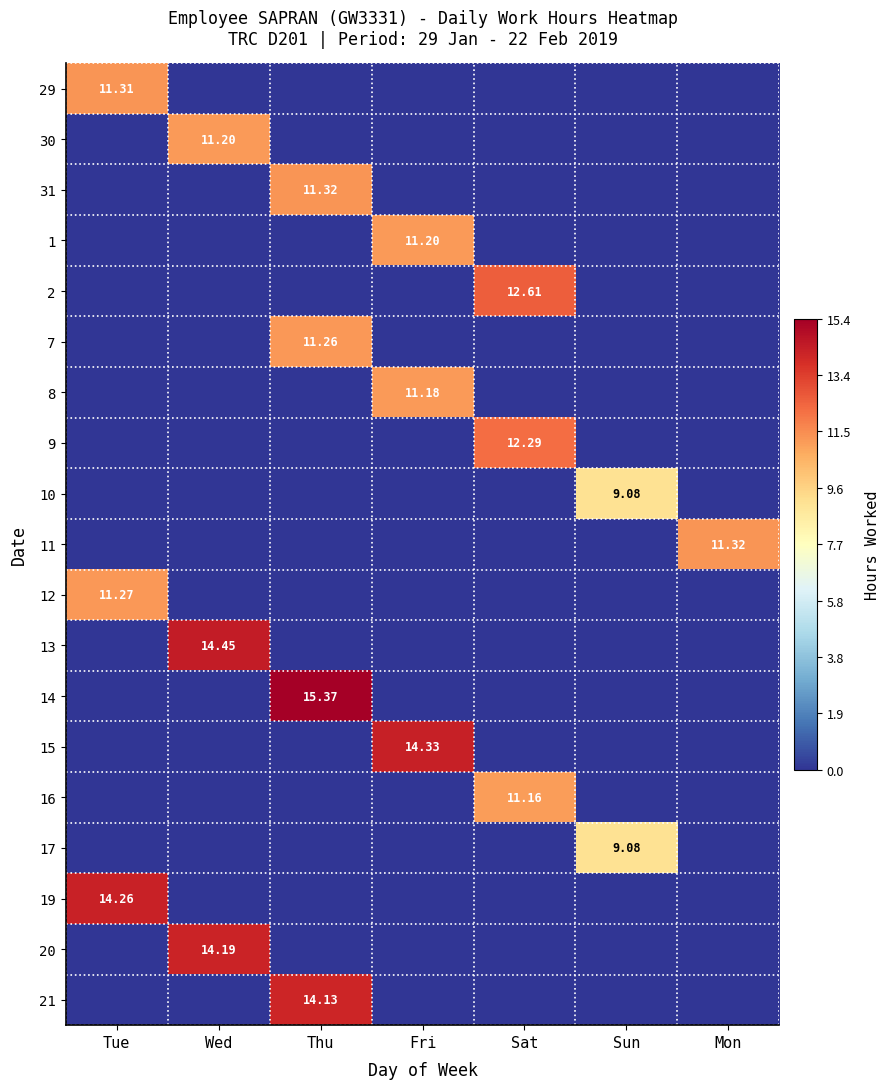

Is the value of 30 at Sun greater than the value of 8 at Sat?

No